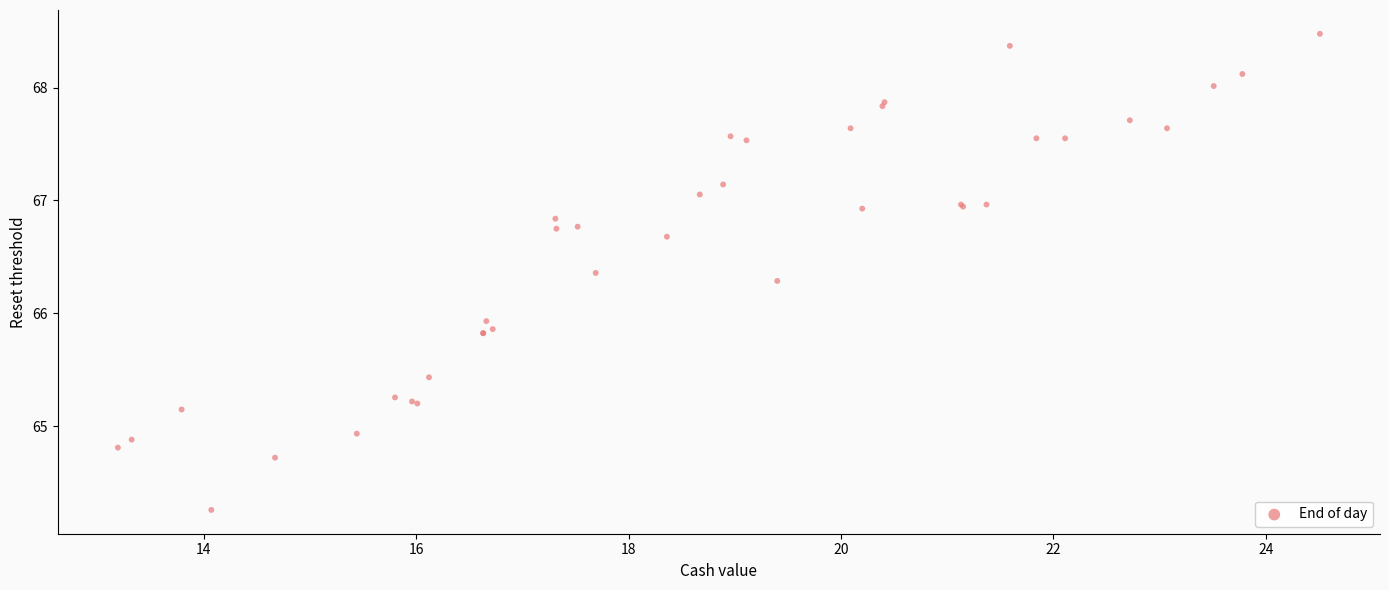

What Y value in the scatter plot is closest to 66?

65.9